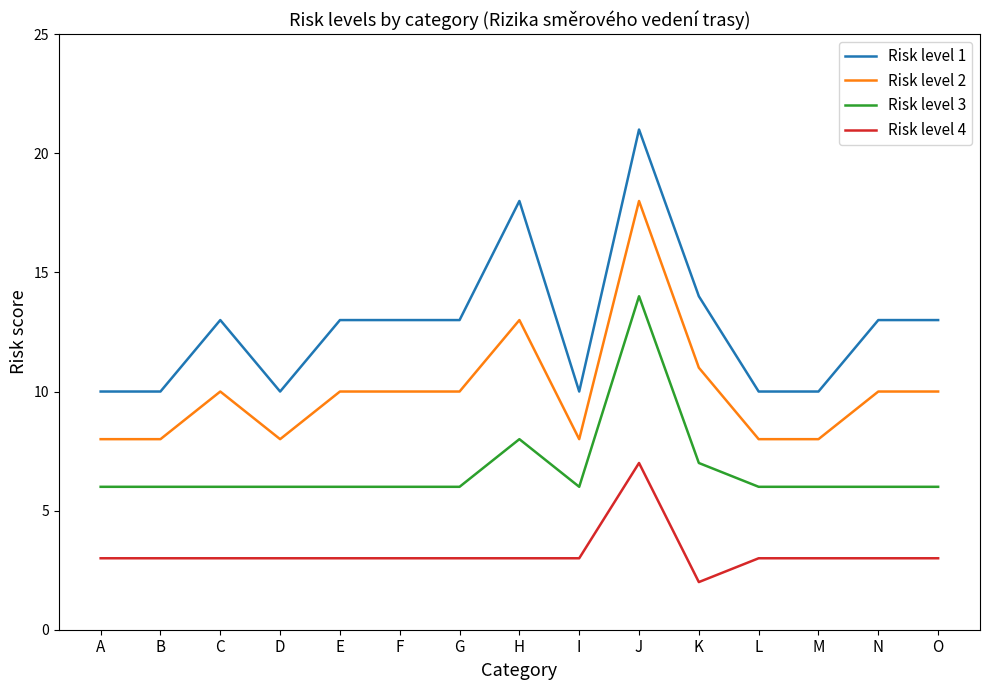

At how many categories does at least one series exceed 9?

15